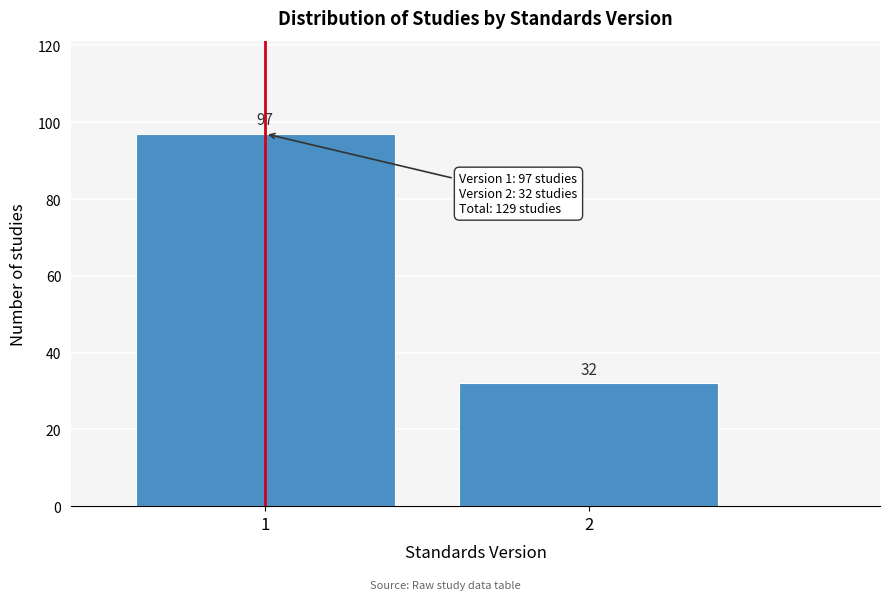

Reading left to right, list all the values displayed in this chart.

97	32